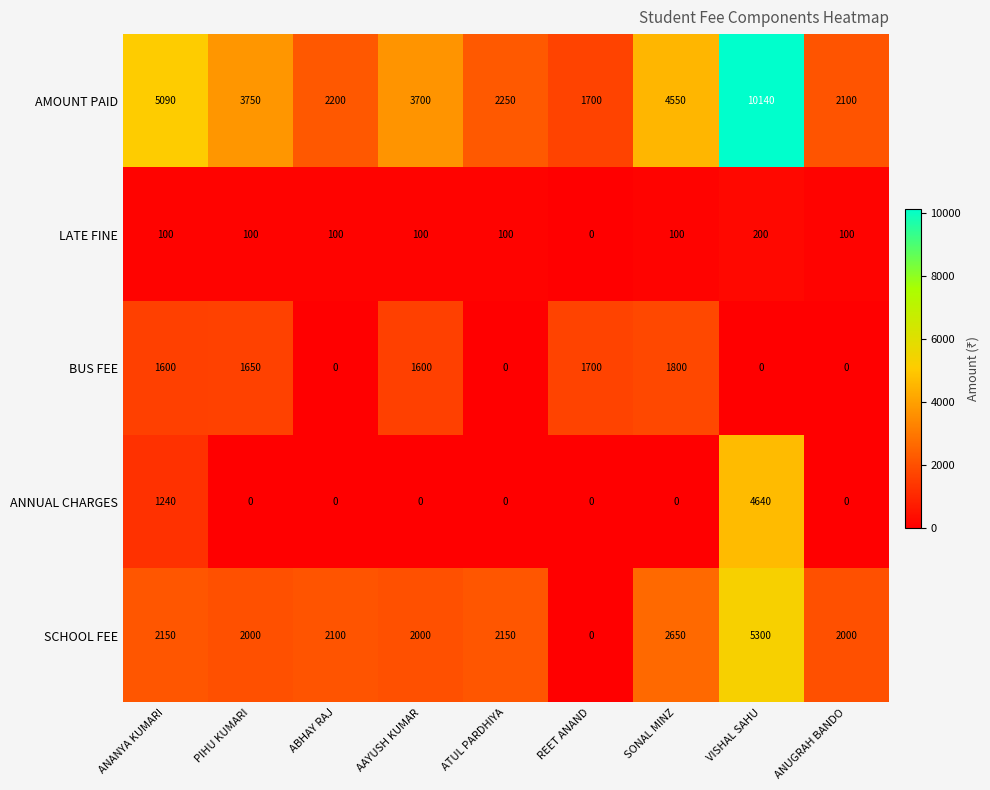

What is the highest value of the AMOUNT PAID series?

10140